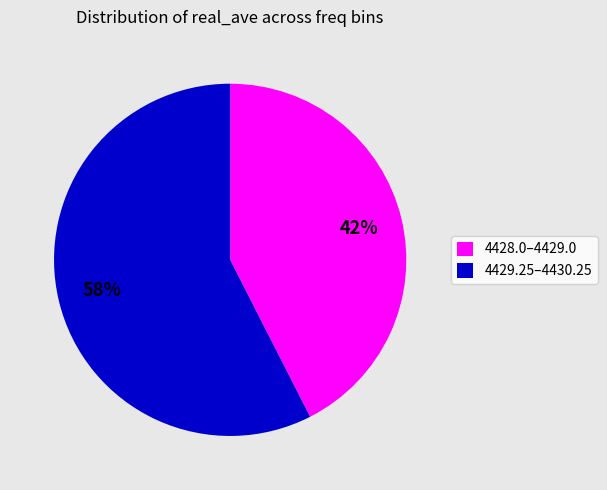

Which slice is the largest?

4429.25–4430.25